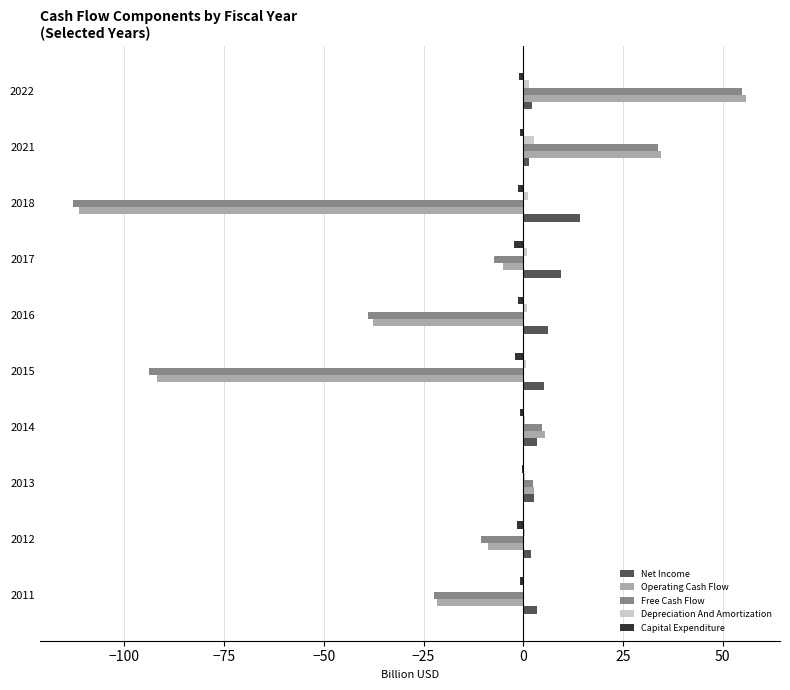

The value of Operating Cash Flow at 2017 is -5.0. True or false?

True